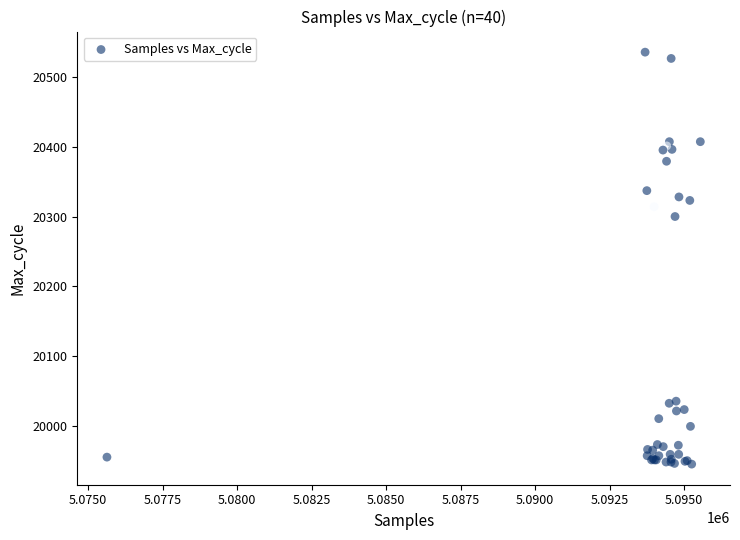

What Y value in the scatter plot is closest to 20240?

20300